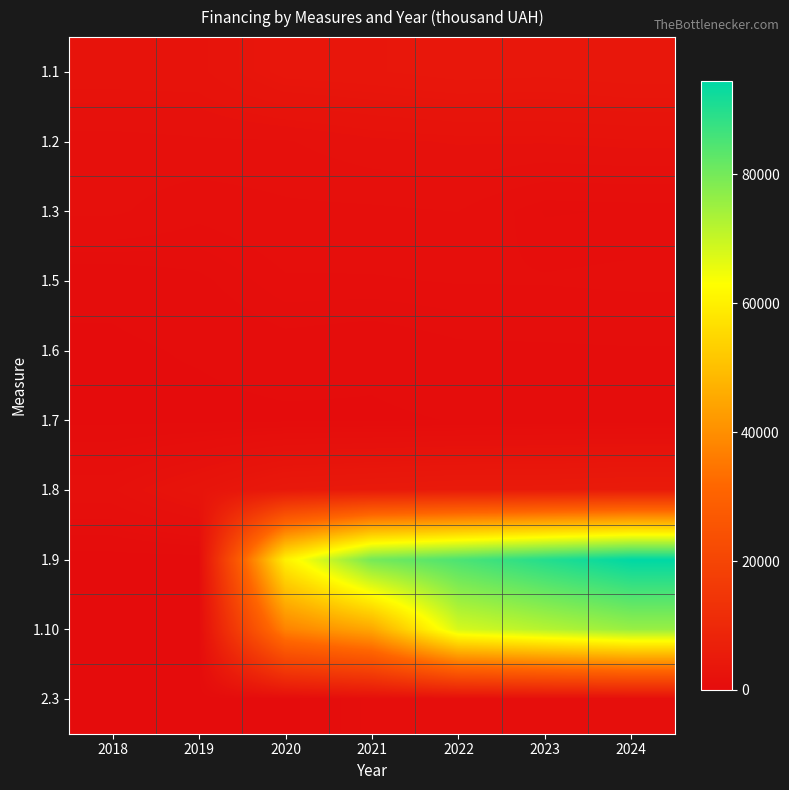

What is the total value across all series at 2022?

167843.2